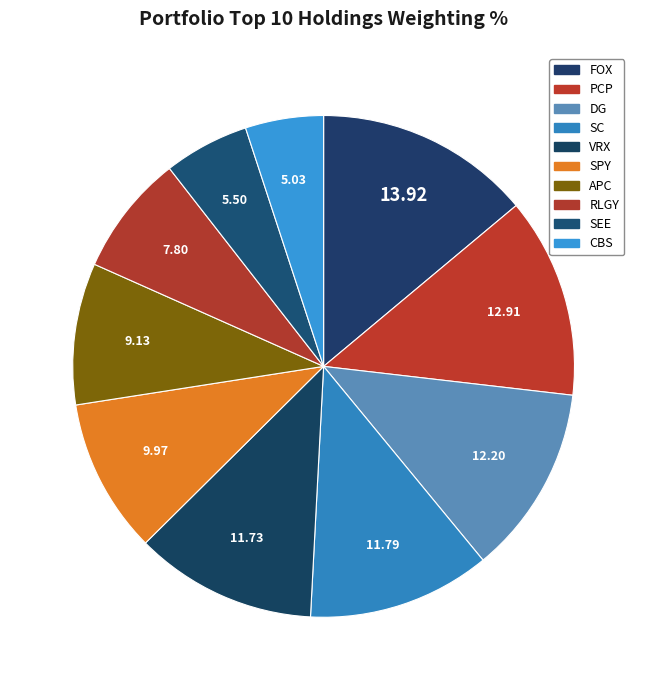

How many segments does this pie chart have?

10